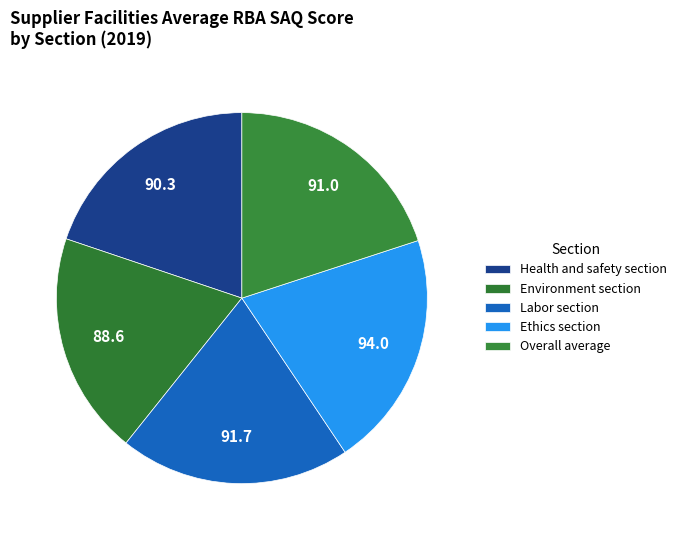

How many slices are in this pie chart?

5